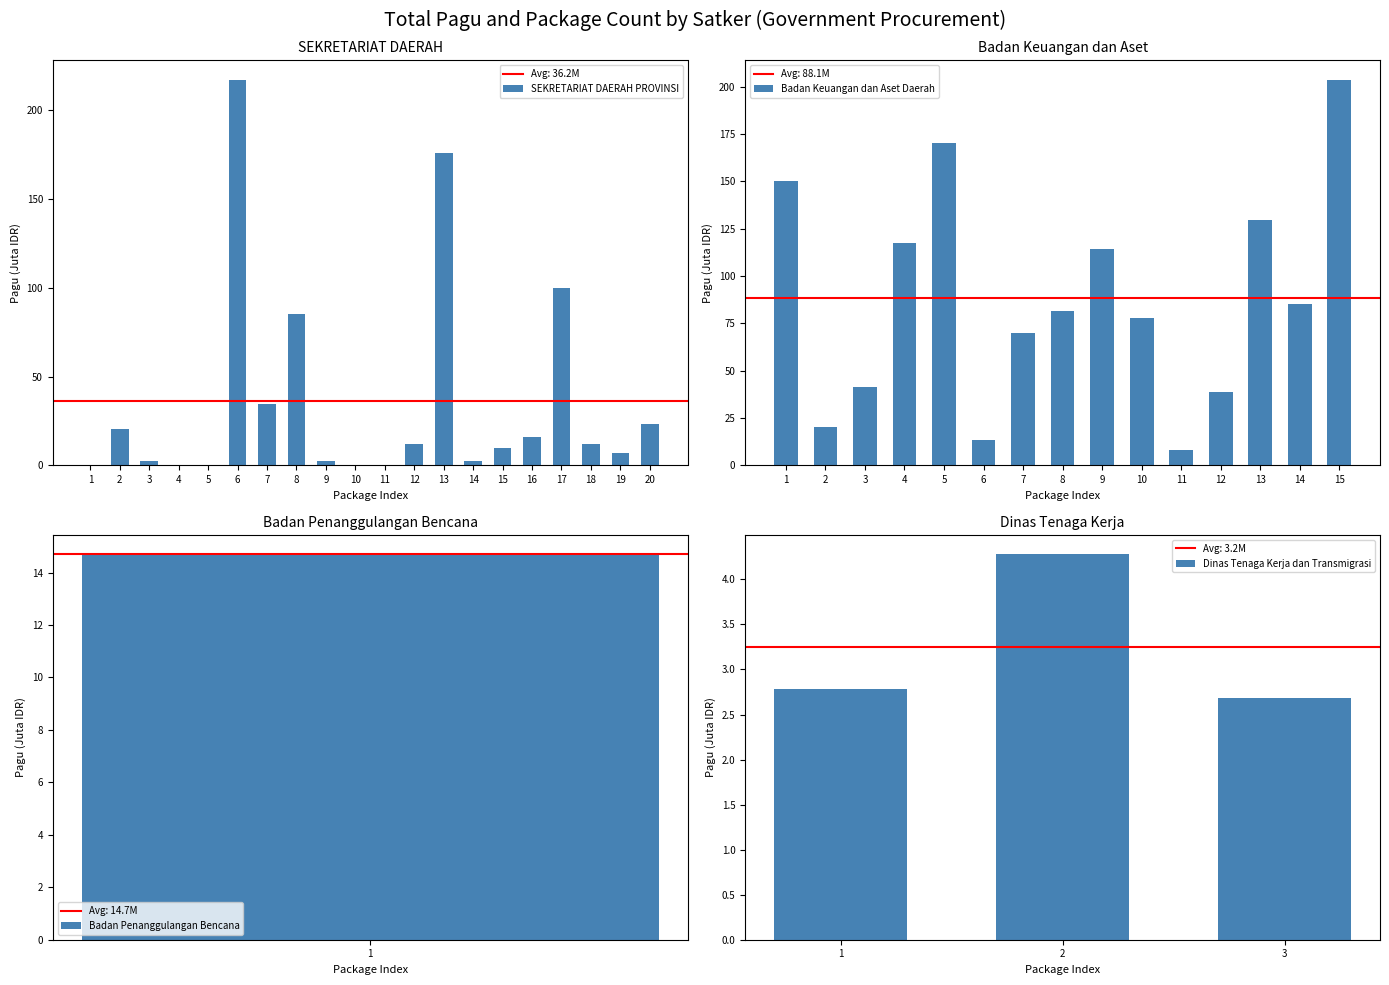

Which category has the highest value in the SEKRETARIAT DAERAH PROVINSI series?

6